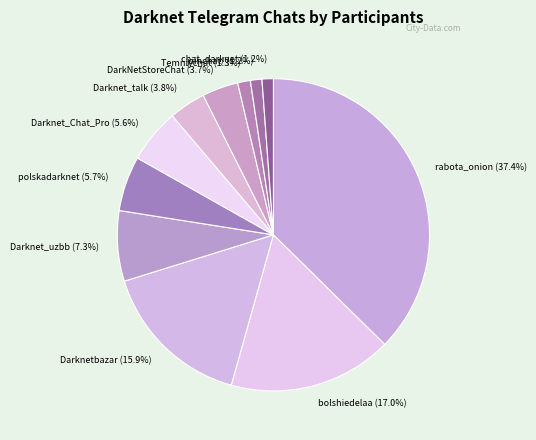

Which category has the biggest portion of the pie?

rabota_onion (37.4%)